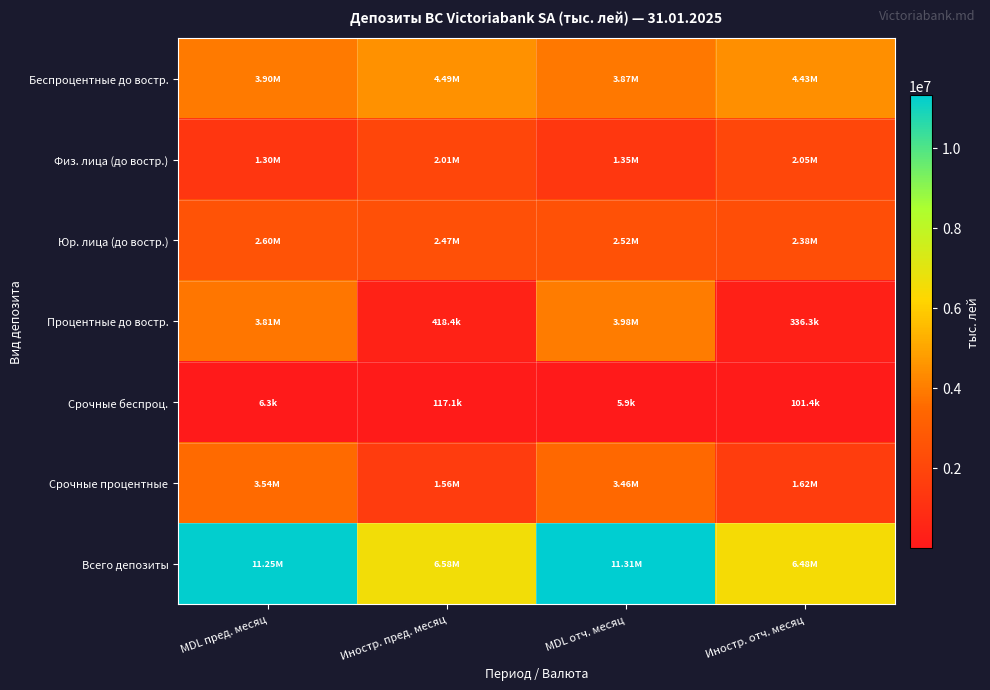

Rank the series at MDL отч. месяц from highest to lowest value.

Всего депозиты, Процентные до востр., Беспроцентные до востр., Срочные процентные, Юр. лица (до востр.), Физ. лица (до востр.), Срочные беспроц.